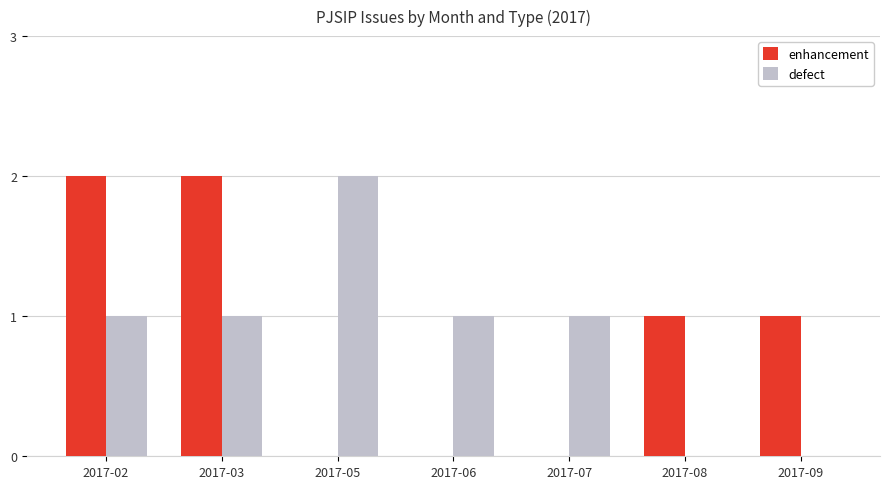

Is the value of enhancement at 2017-03 greater than the value of defect at 2017-08?

Yes